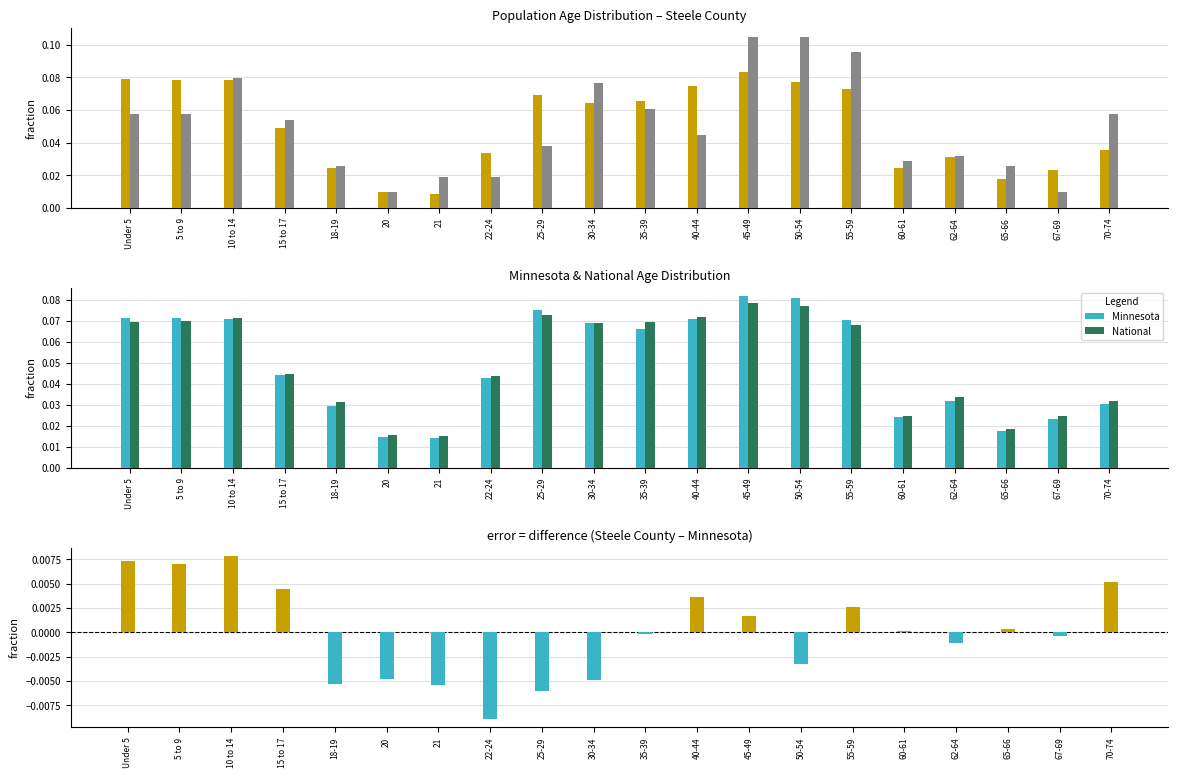

At 5 to 9, list the series in order from largest to smallest.

Steele County, Minnesota, National, This Area, Steele County - Minnesota